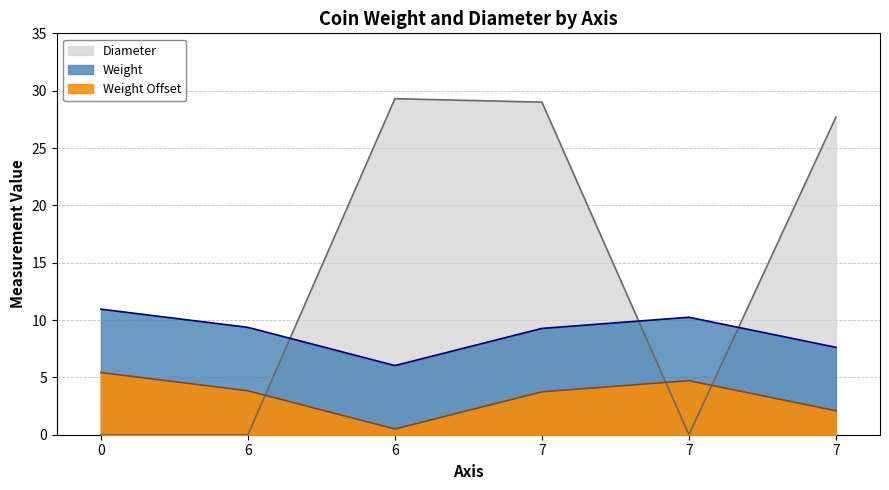

What is the total value across all series at 6?

38.3